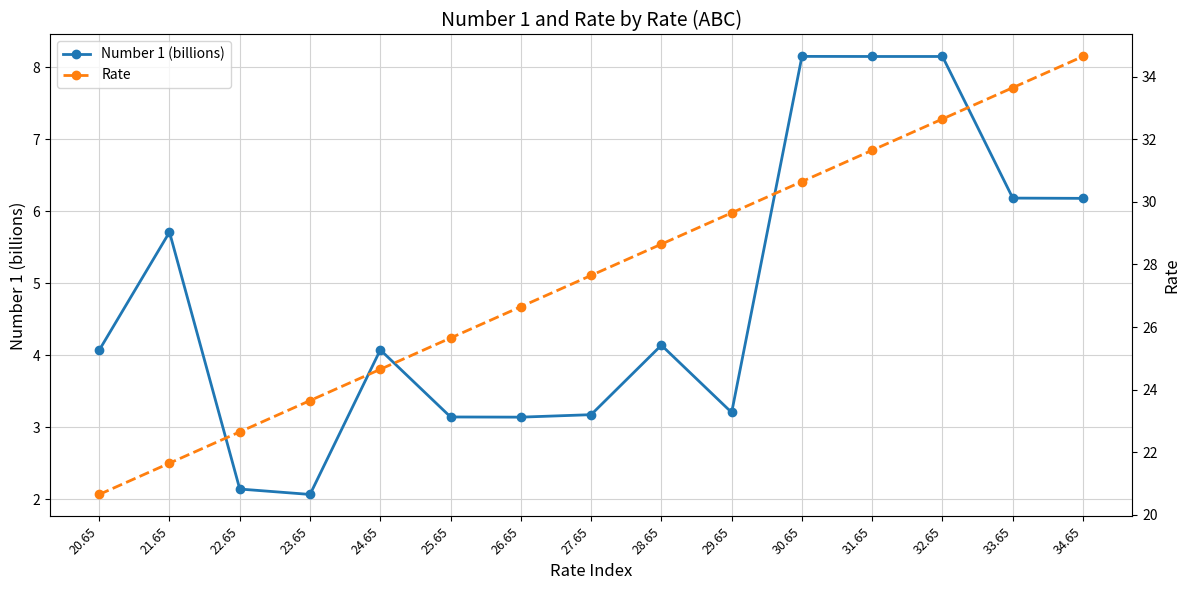

At which category does Number 1 (billions) reach its first local valley?

23.65